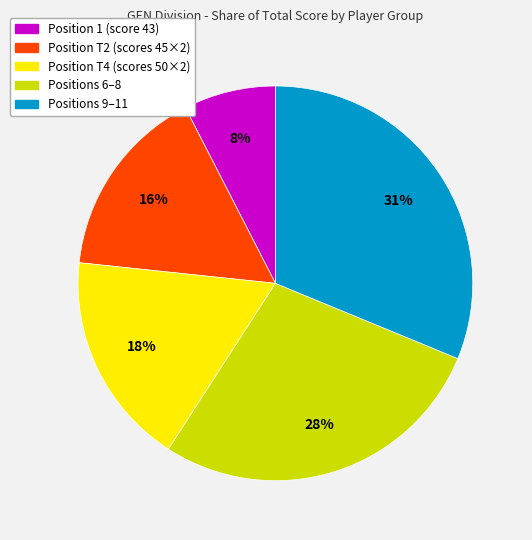

Is there a majority slice in this chart?

No